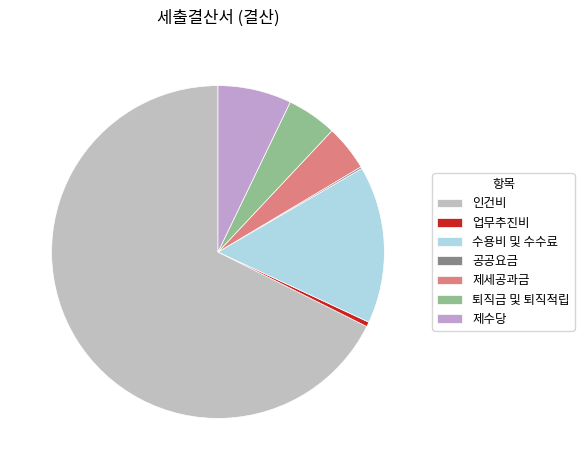

How many slices are in this pie chart?

7